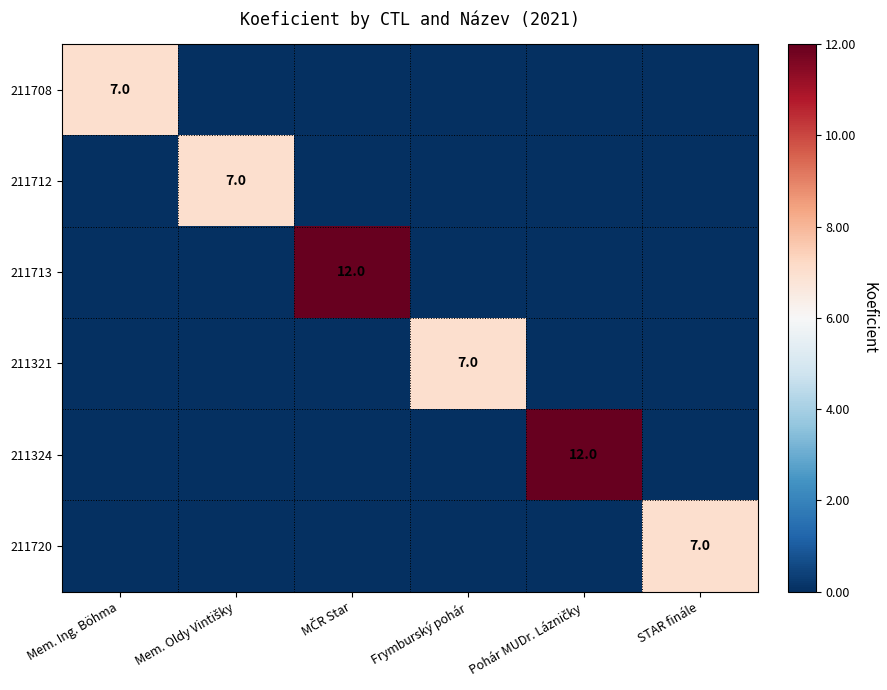

At which label does 211321 reach its minimum?

Mem. Ing. Böhma